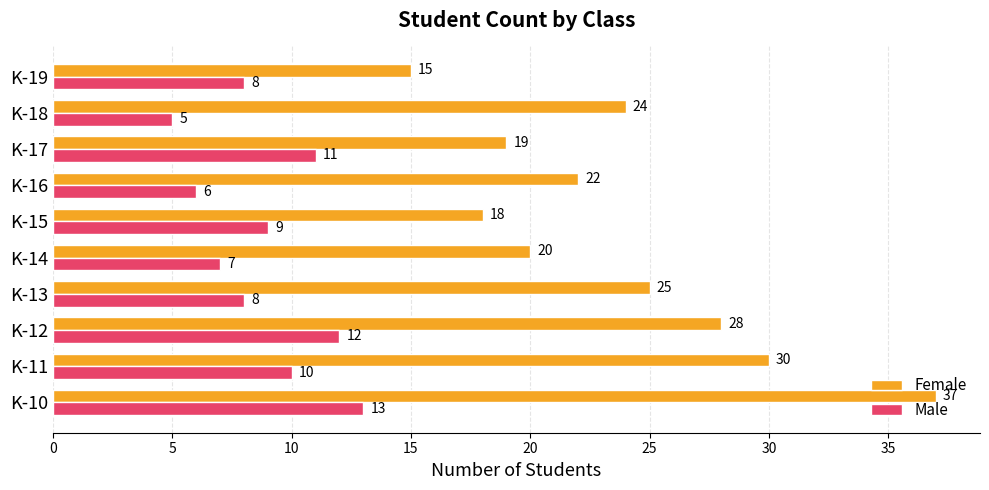

Rank the series by their maximum value, from highest to lowest.

Female, Male